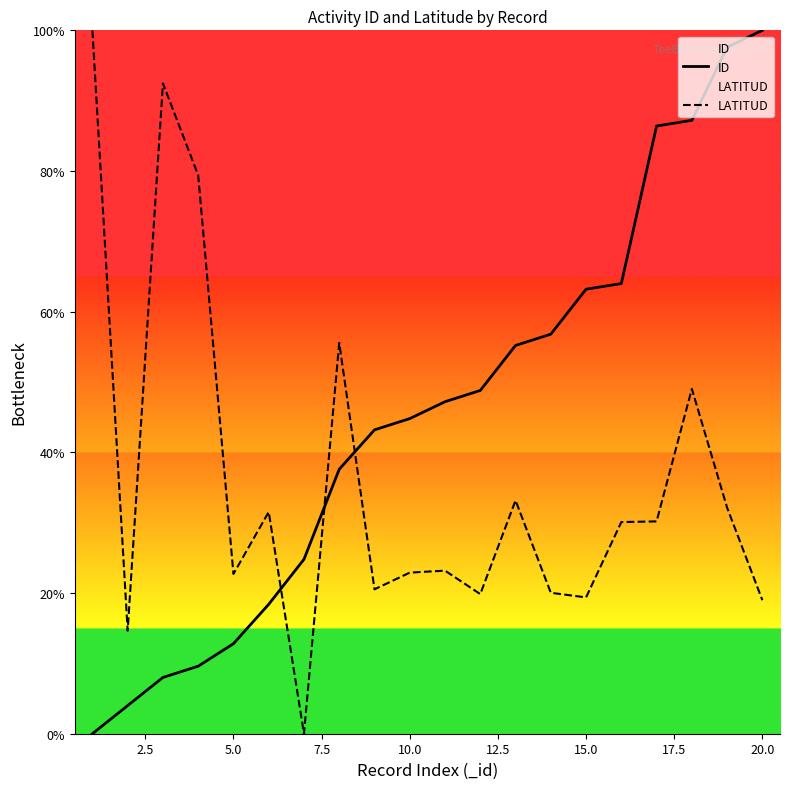

What is the difference between the second highest and second lowest values in the LATITUD series?

77.8